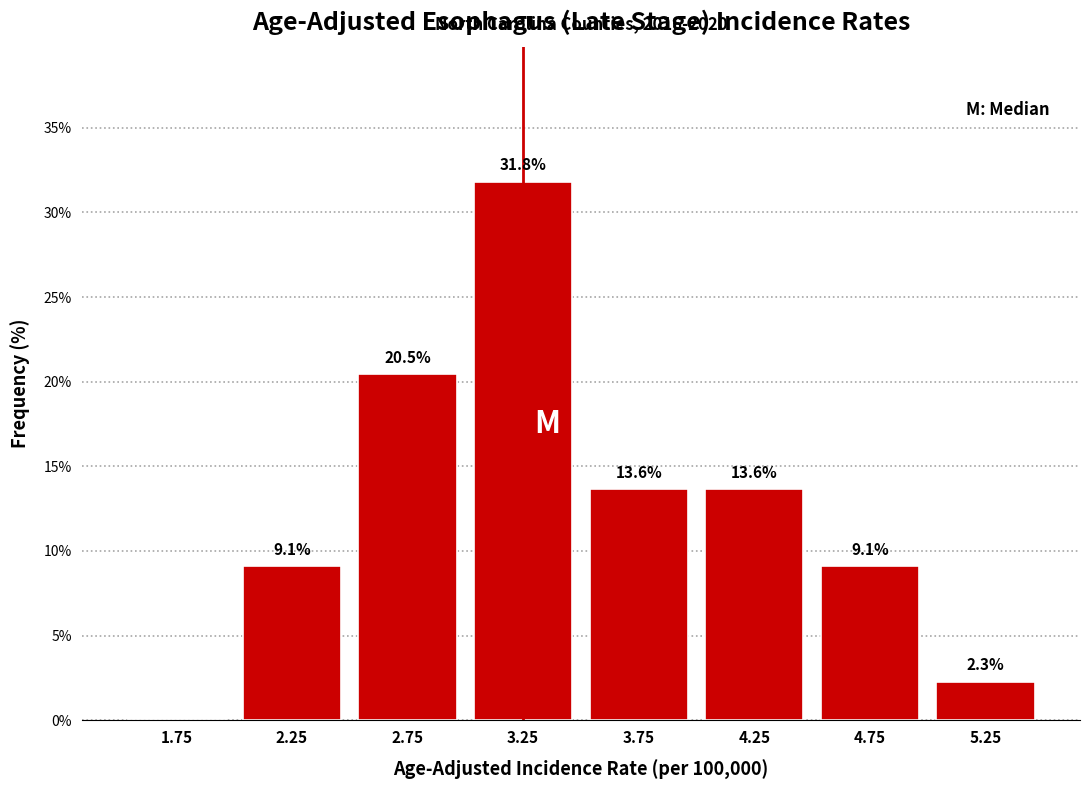

Over which range of the x-axis is the bar tallest?

3.0 to 3.5